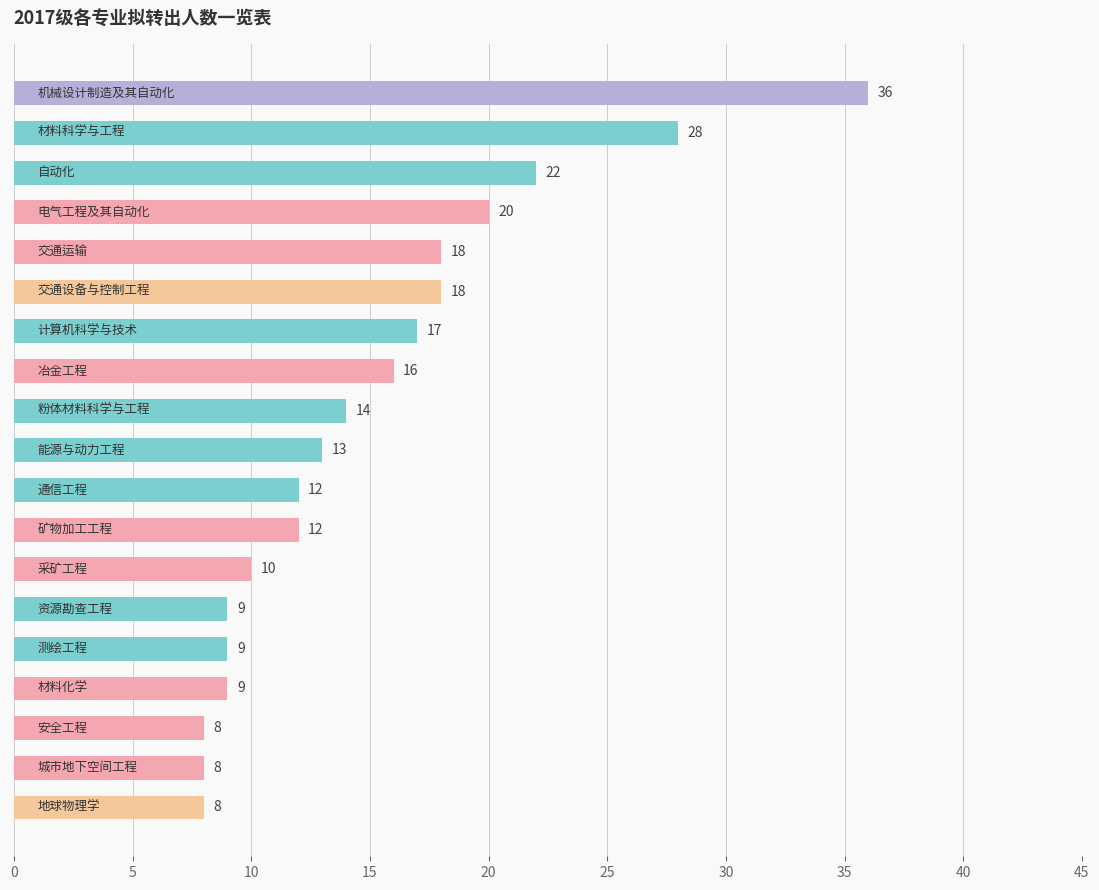

What is the difference between the maximum and minimum values?

28